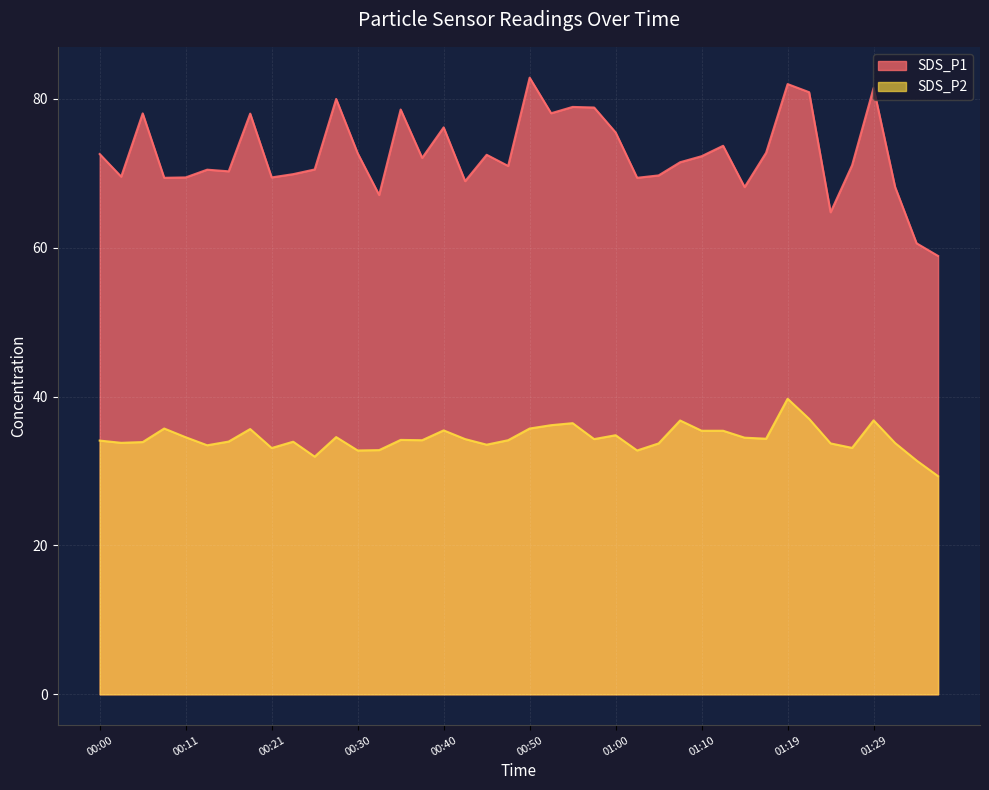

At which label does SDS_P1 reach its minimum?

01:37